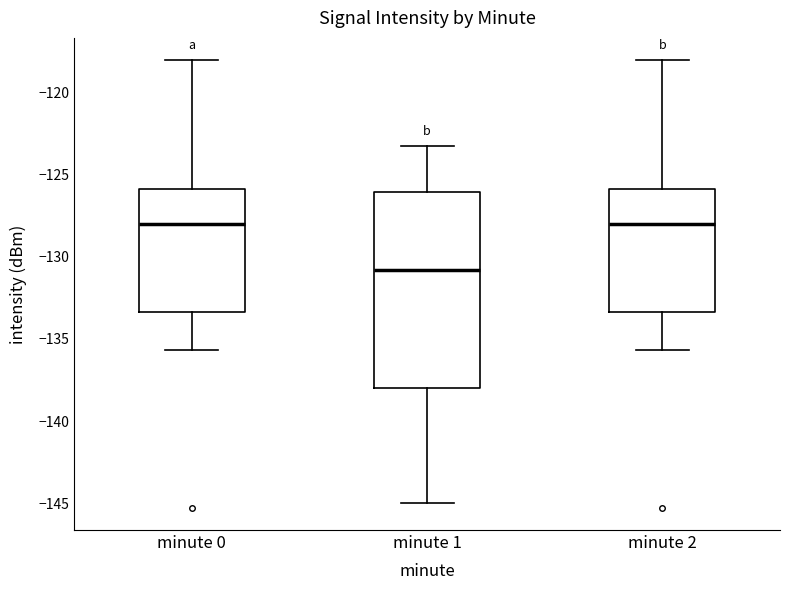

Where does the upper whisker of the box for minute 2 end on the y-axis? The values are not printed on the chart, so give them approximately, as read against the axis.

-118.0